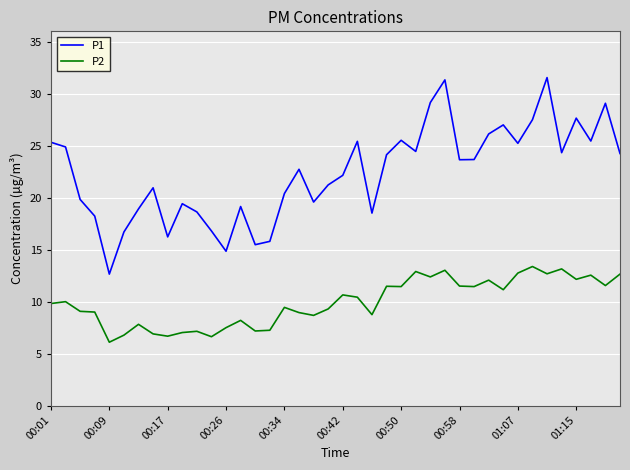

How many values in the P1 series exceed 23?

20